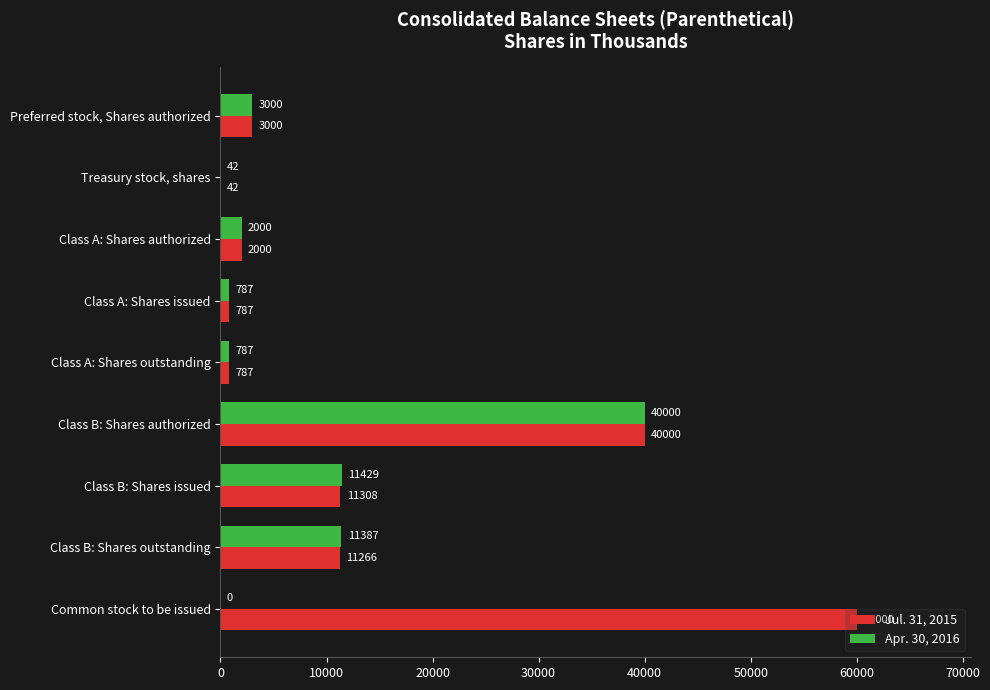

Count the number of data series in this chart.

2